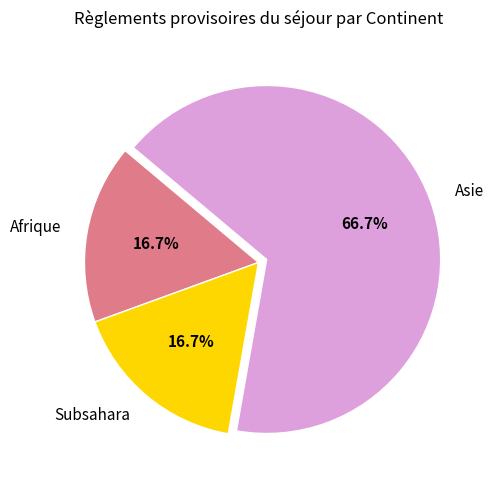

Approximately how many times larger is the value at Subsahara compared to Asie?

0.3